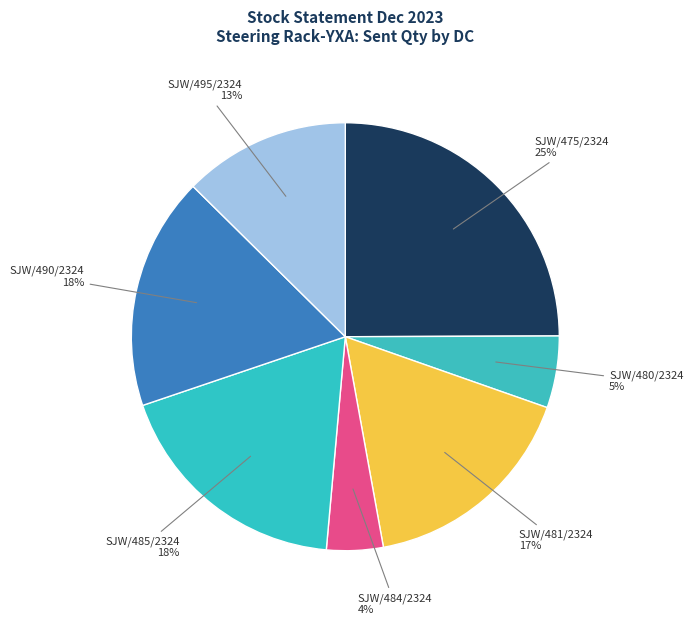

To the nearest percent, what is the average slice percentage?

14%